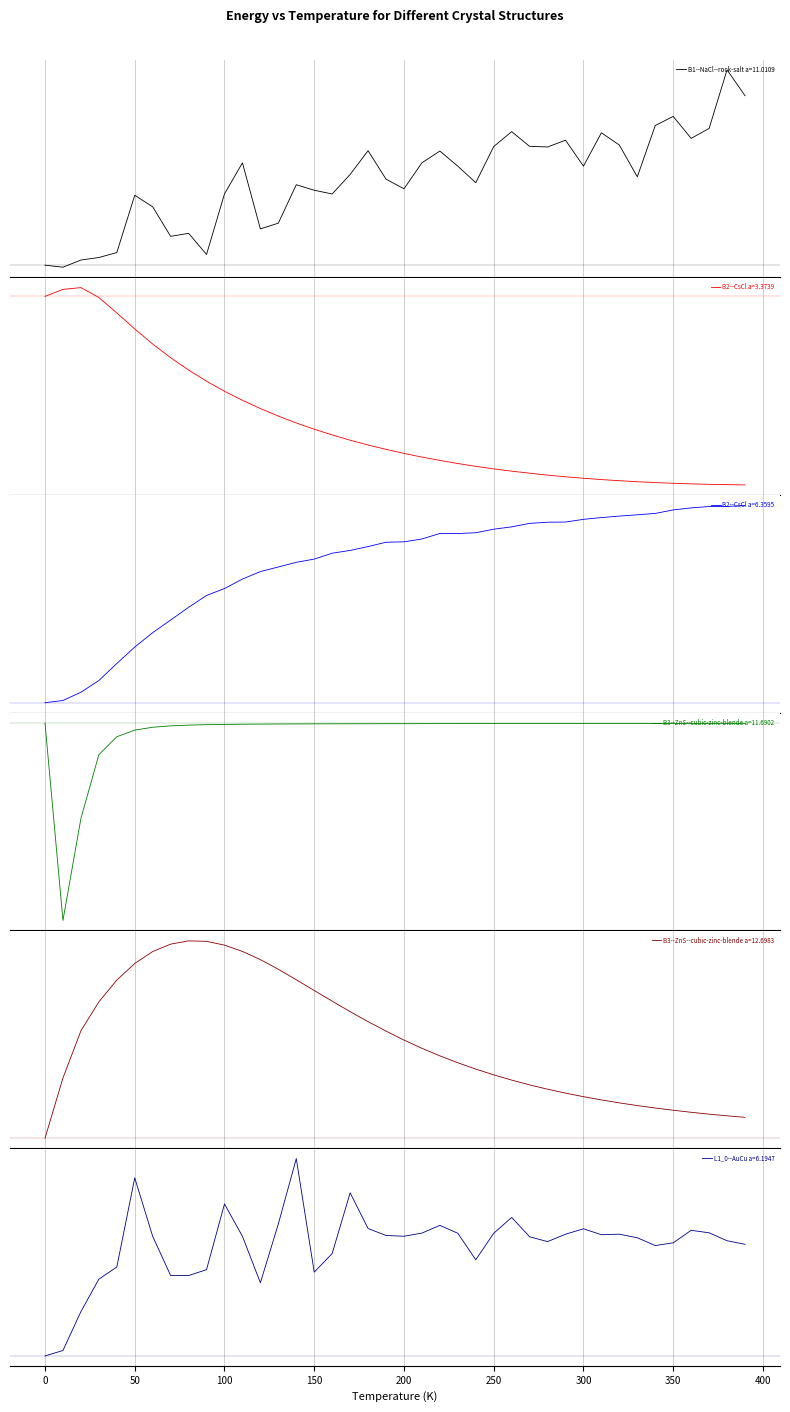

How many categories are shown in the chart?

40